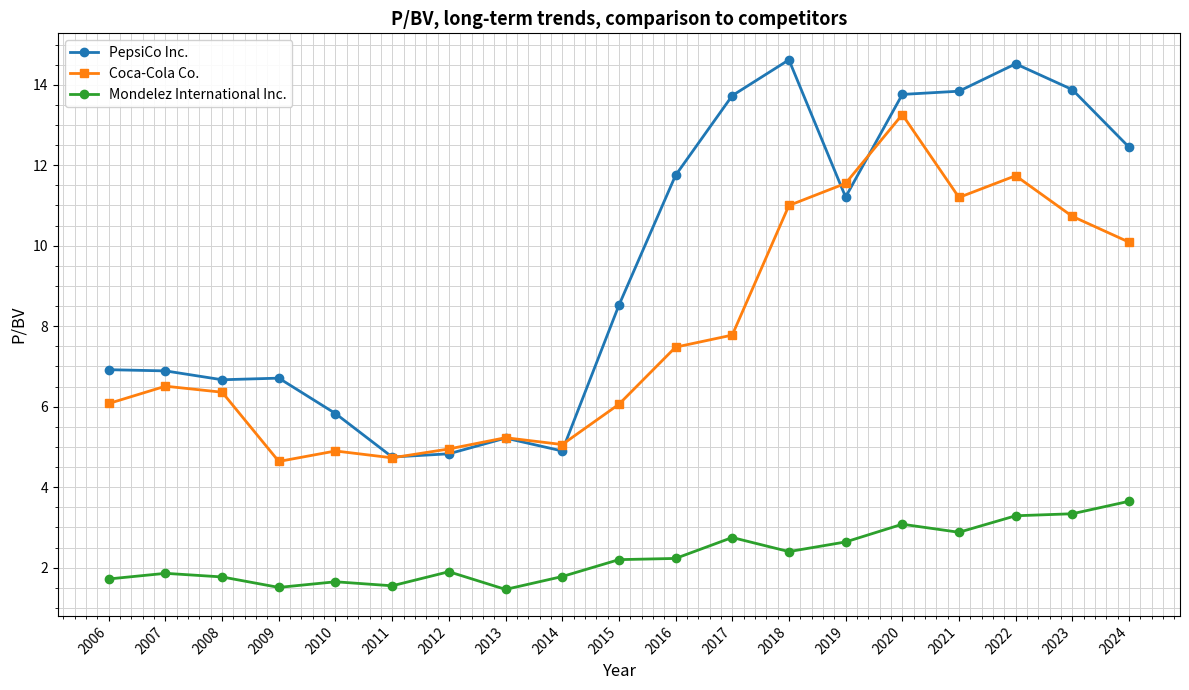

True or false: PepsiCo Inc. has more than 2 points higher than both neighbors.

True